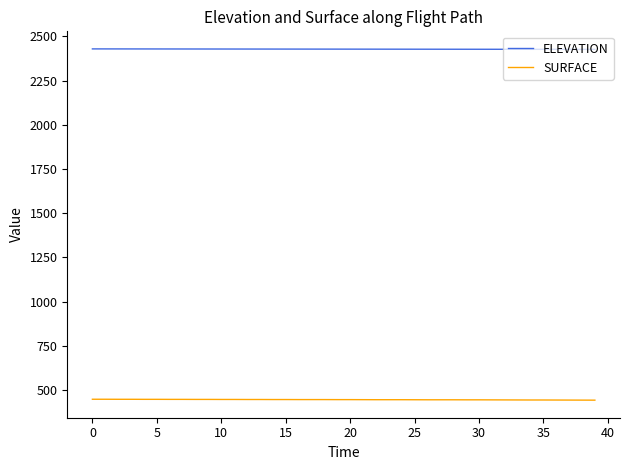

List the series in order of their overall mean, highest first.

ELEVATION, SURFACE